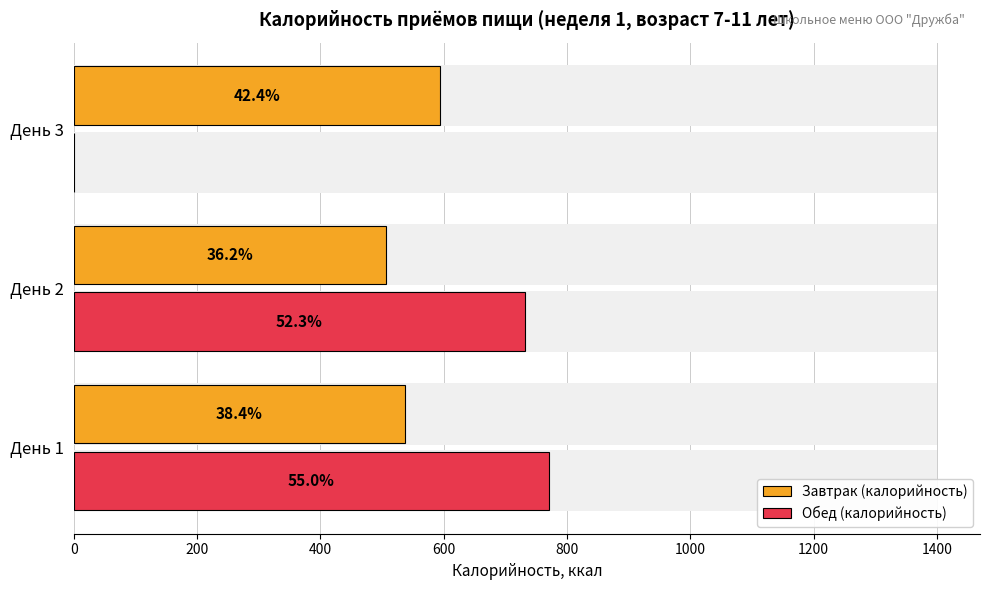

At how many categories does at least one series exceed 196?

3